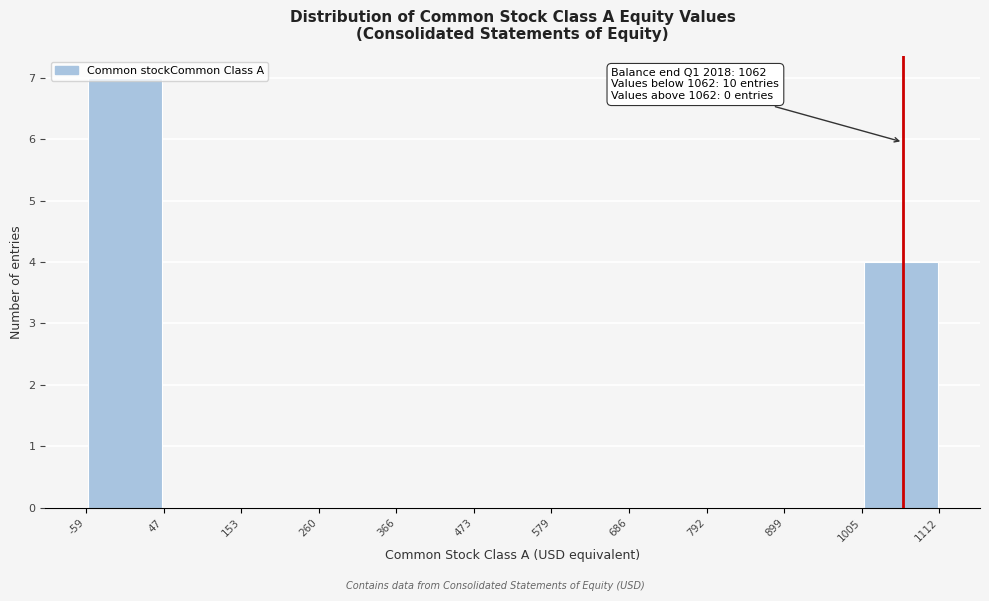

Which range on the x-axis has the tallest bar?

-59 to 47